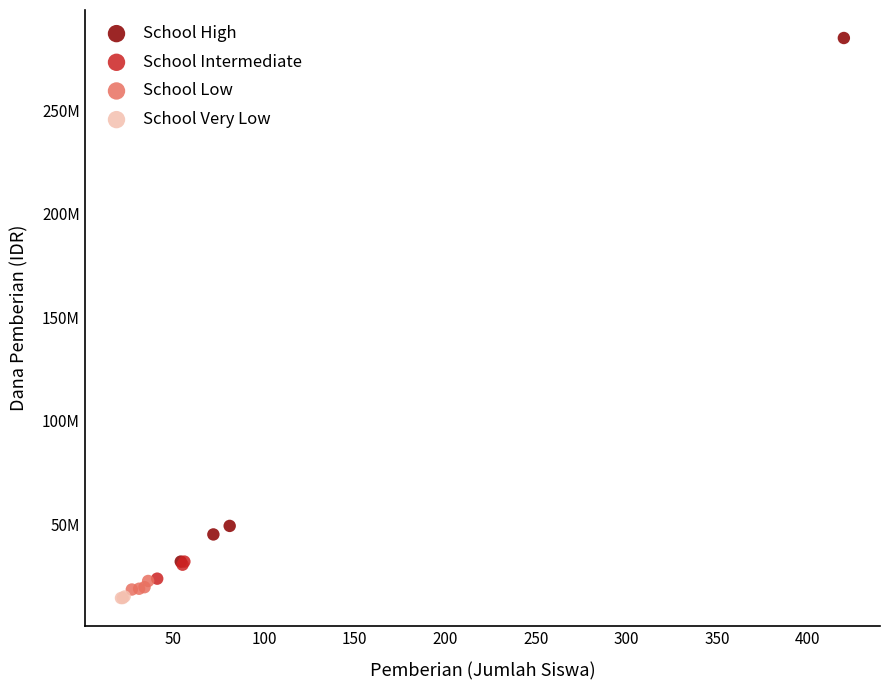

Which series reaches the maximum Y coordinate?

School High